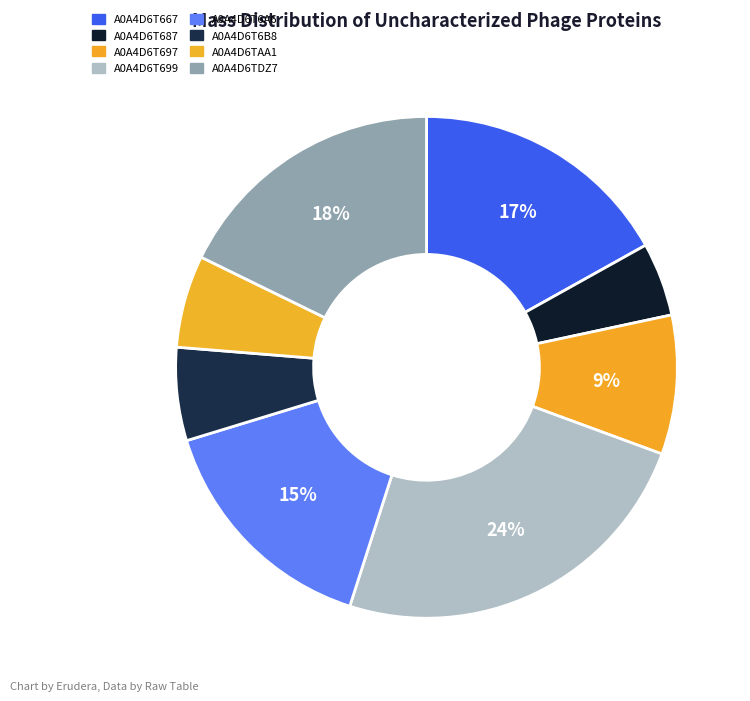

How many segments does this pie chart have?

8